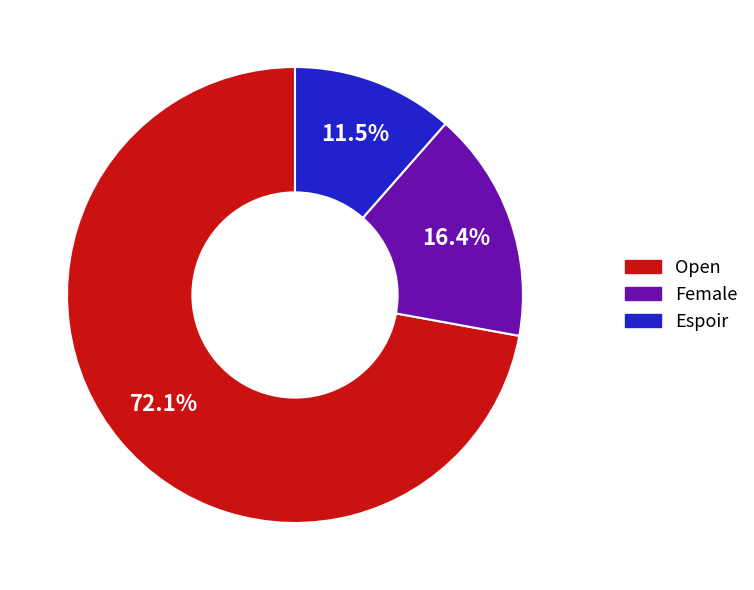

To the nearest percent, what percentage of the pie is Open?

72%